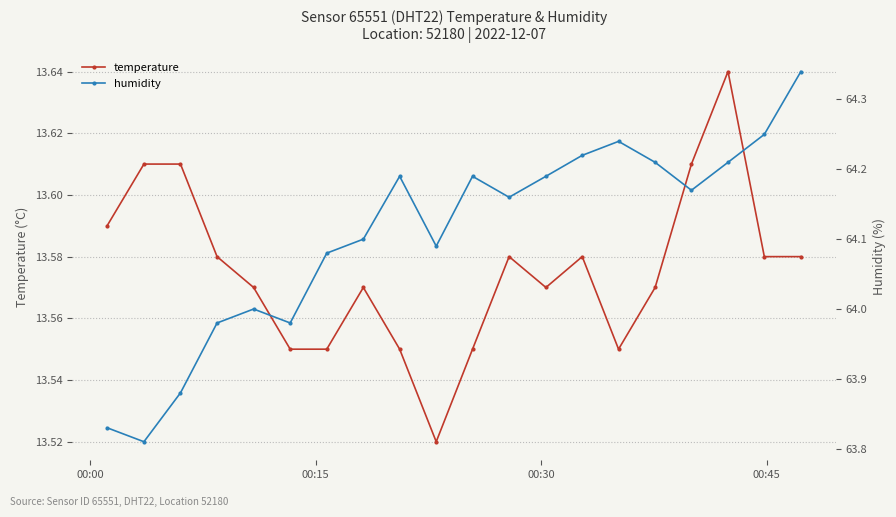

At how many categories does at least one series exceed 62?

20